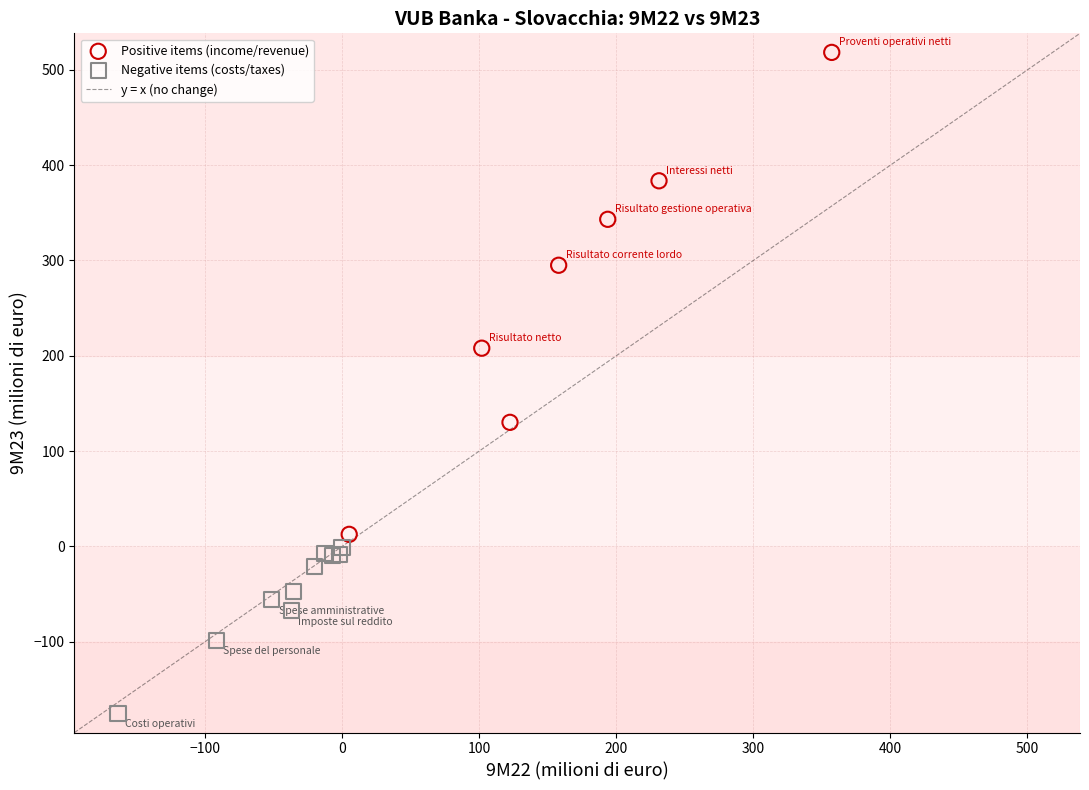

Which series reaches the maximum Y coordinate?

Positive items (income/revenue)